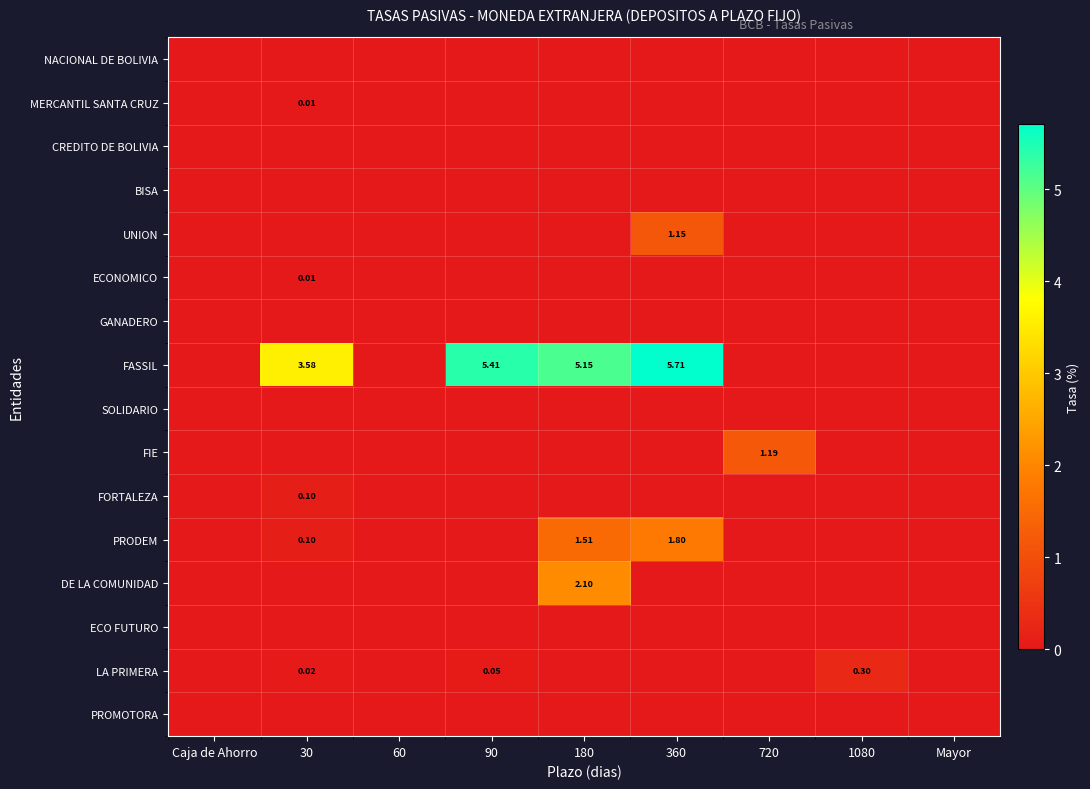

Which series changed the most between 30 and 1080?

FASSIL